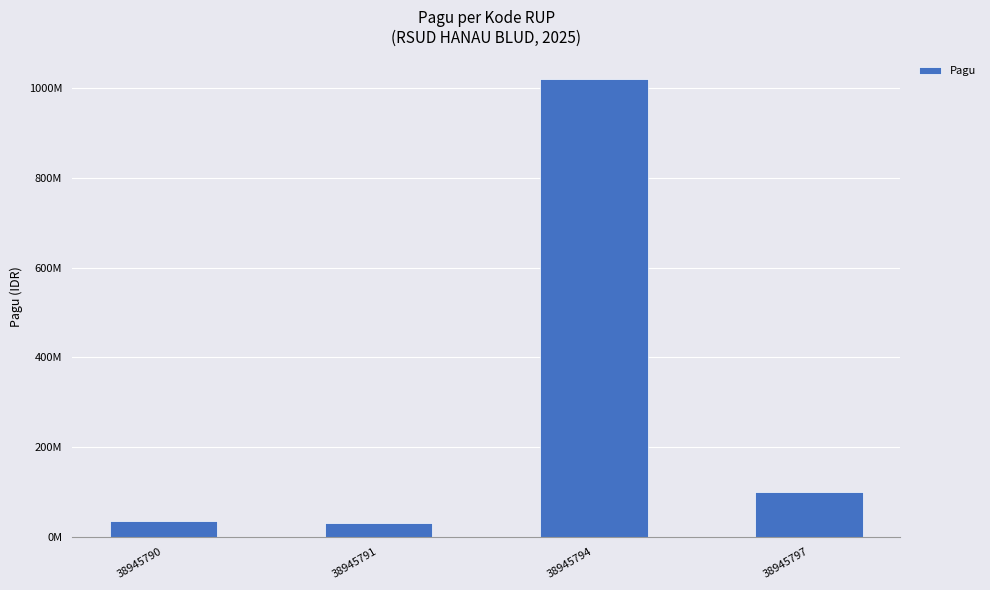

What is the greatest value displayed?

1020000000